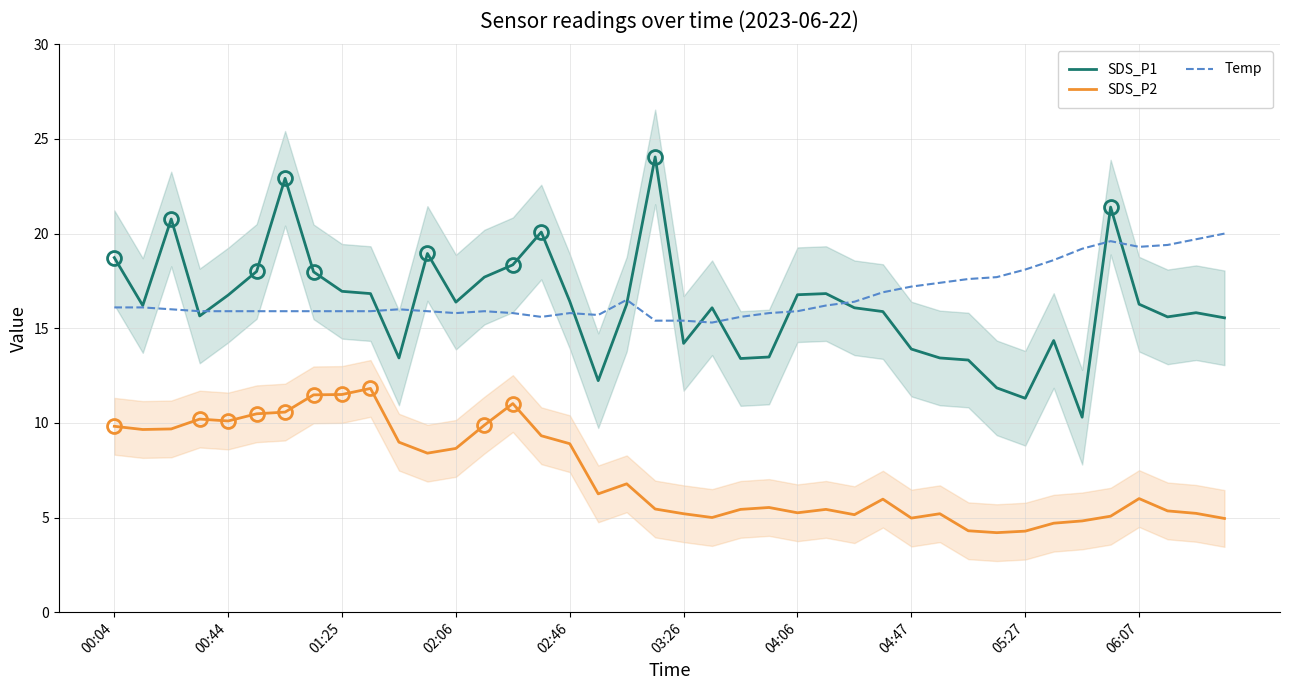

True or false: SDS_P2 and SDS_P1 cross at least once.

False